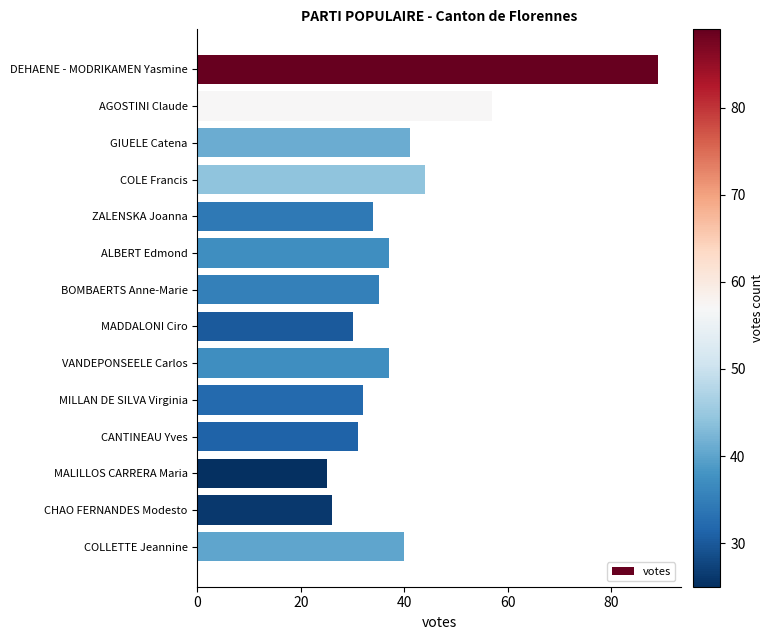

What is the difference between the maximum and minimum values?

64